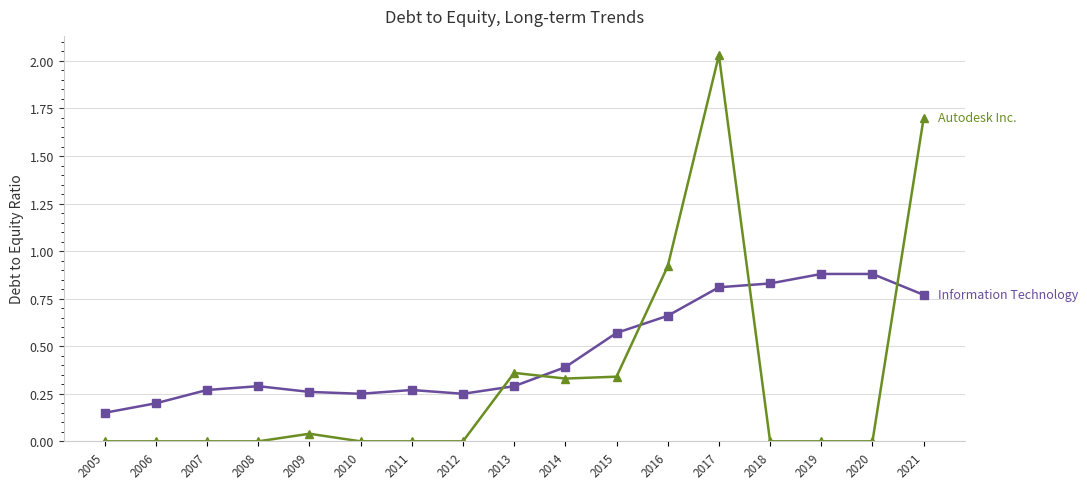

What is the spread (max minus min) of values at 2020?

0.9